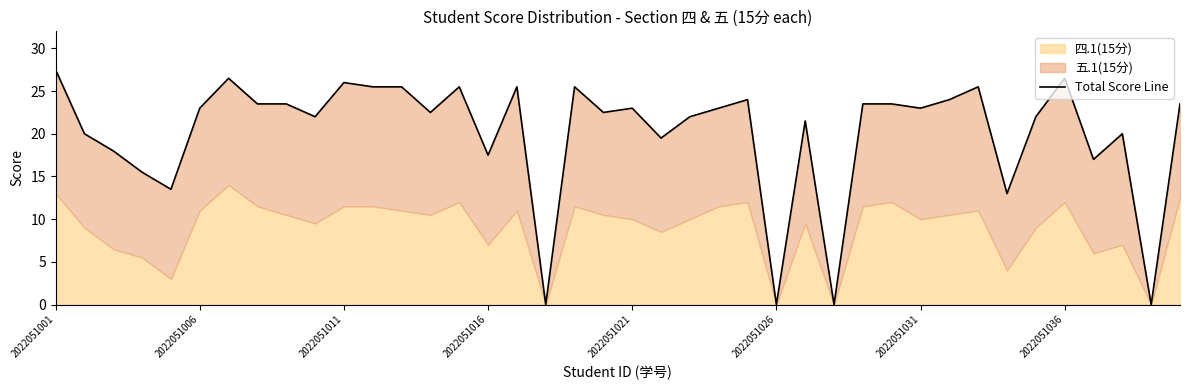

What is the difference between the second highest and minimum values?

26.5